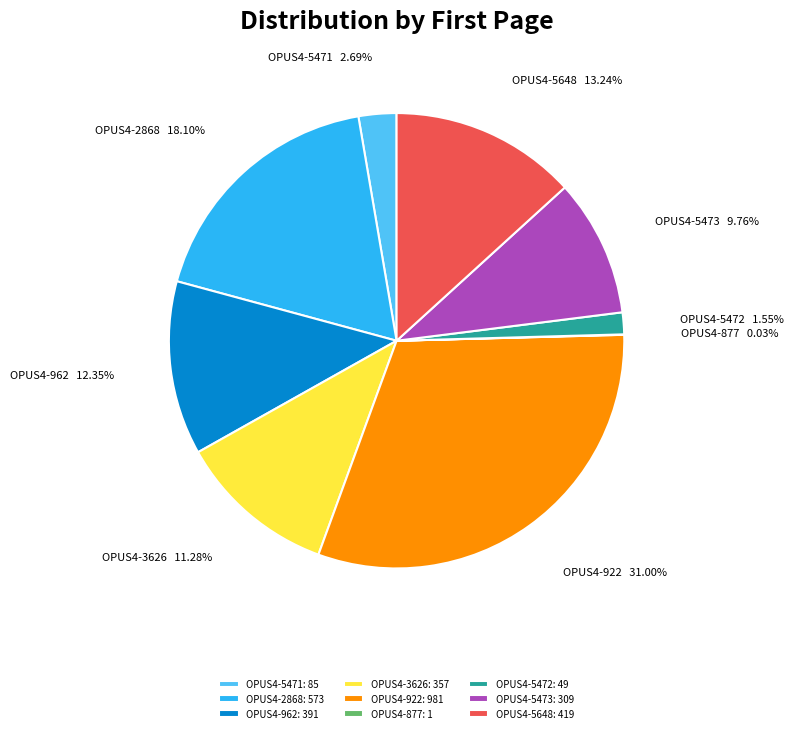

Is there any slice that represents more than half of the pie?

No